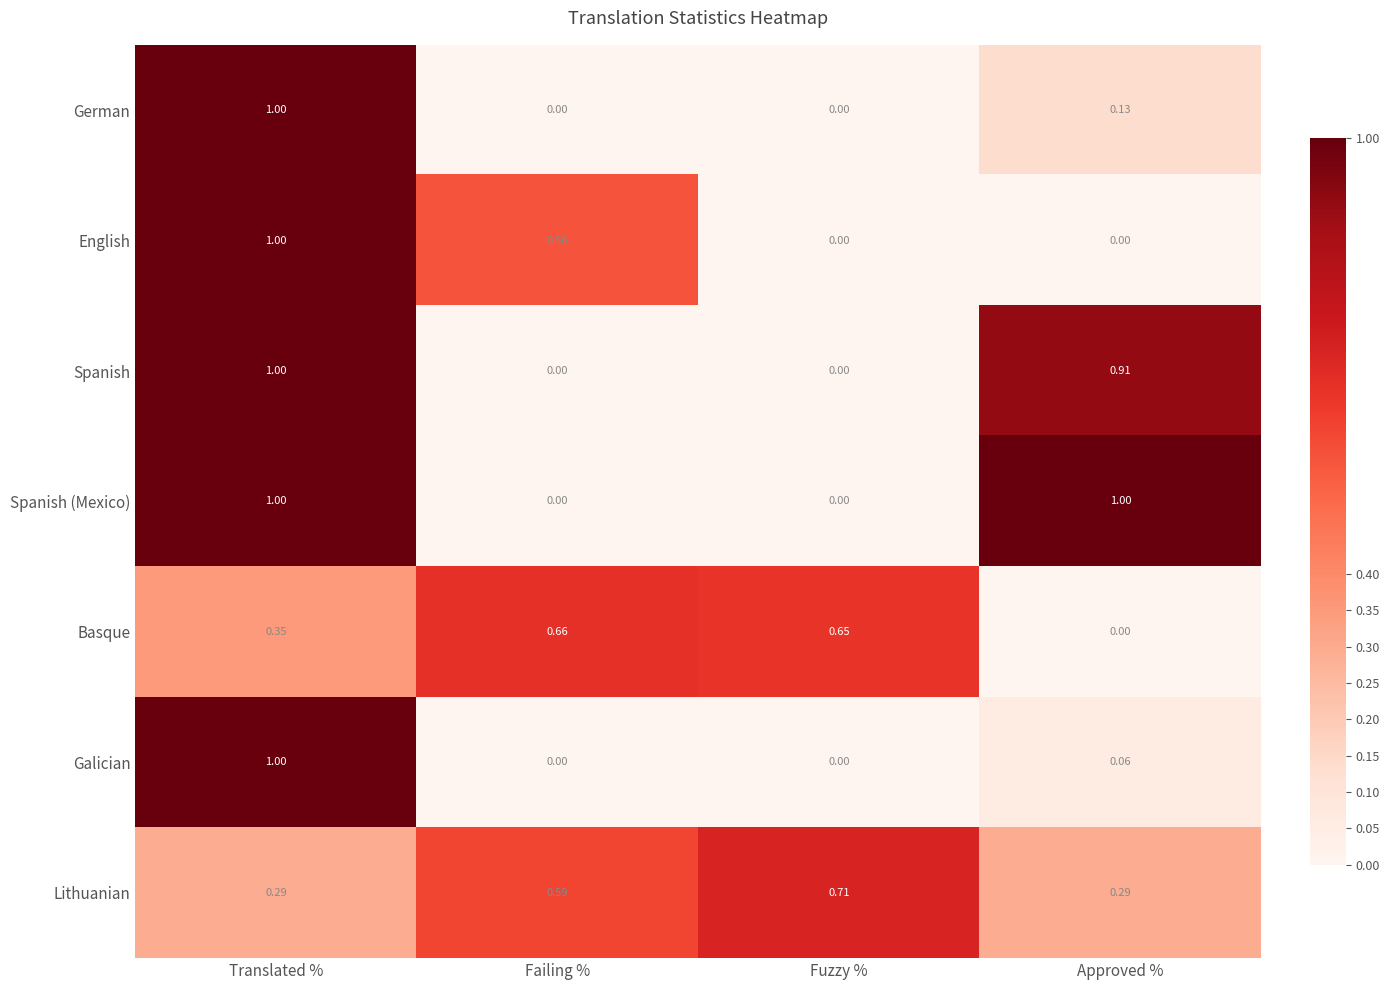

Between Failing % and Fuzzy %, which series saw the biggest shift?

English